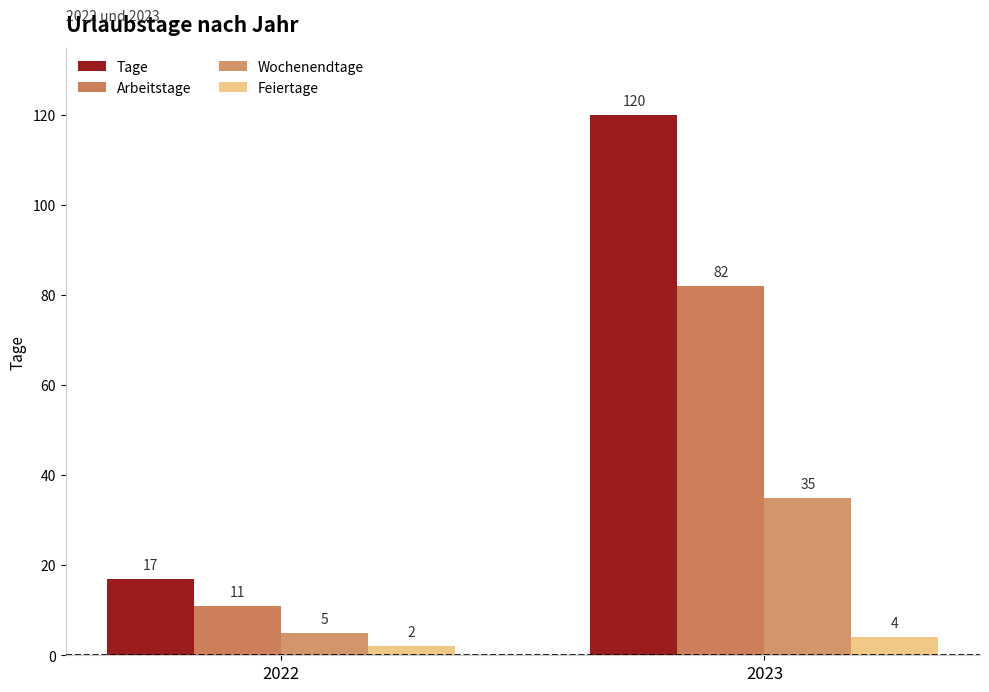

Rank the series by their maximum value, from lowest to highest.

Feiertage, Wochenendtage, Arbeitstage, Tage